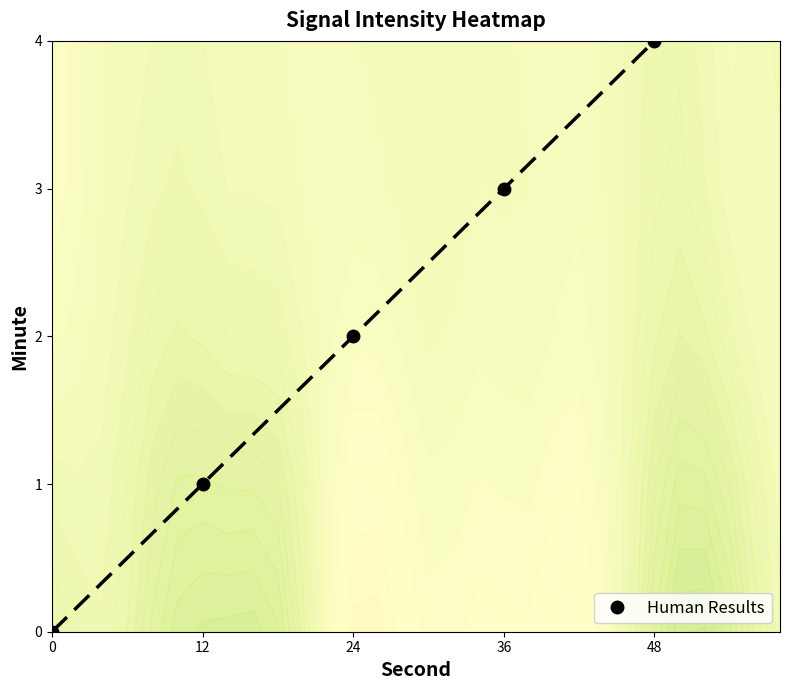

Read the value at 36.

3